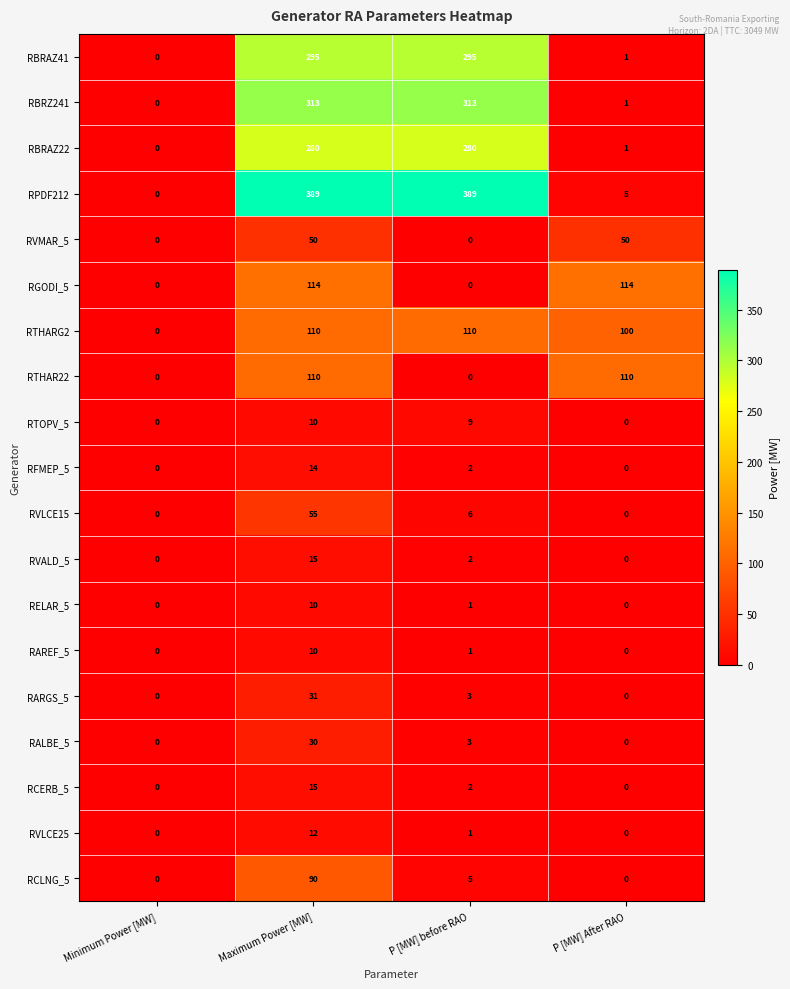

Count the number of data series in this chart.

19